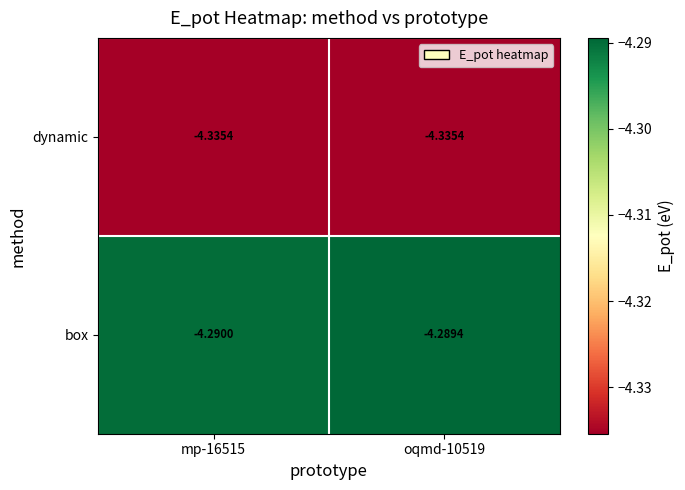

What is the total value across all series at oqmd-10519?

-8.6